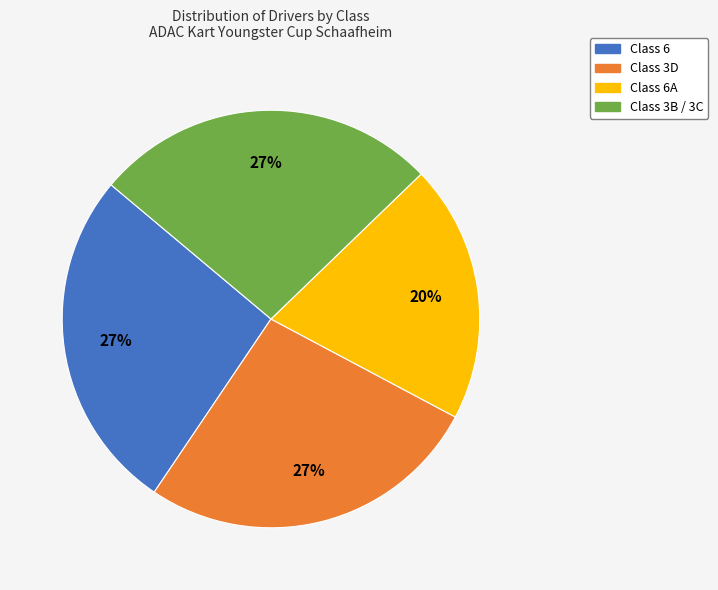

Is there any slice that represents more than half of the pie?

No